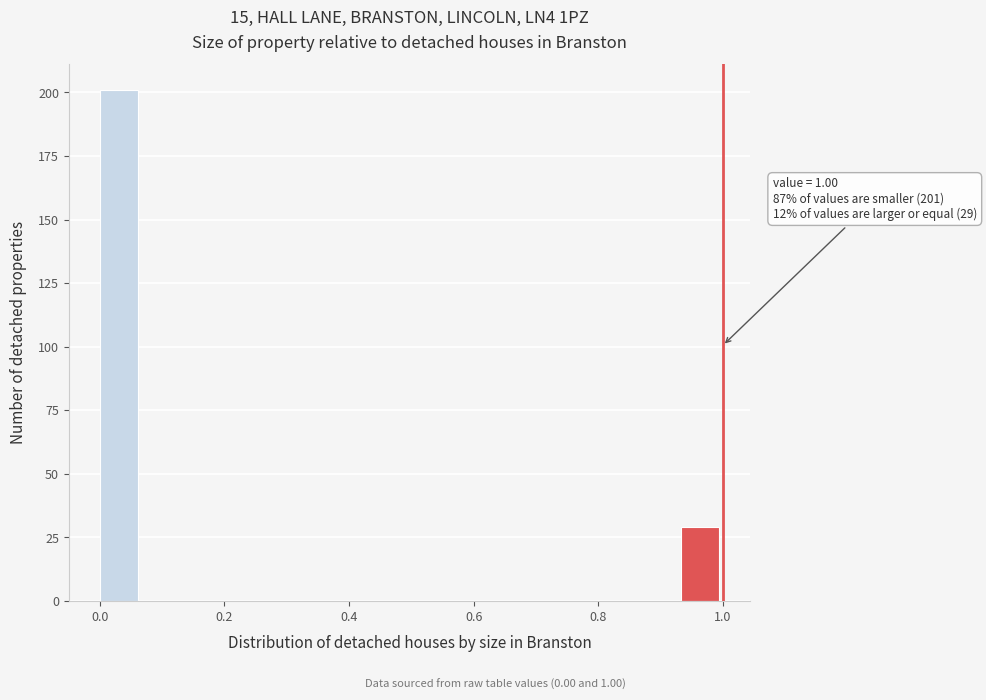

Around what value on the x-axis is the tallest bar? Give the approximate position of its centre, as read against the axis.

0.04